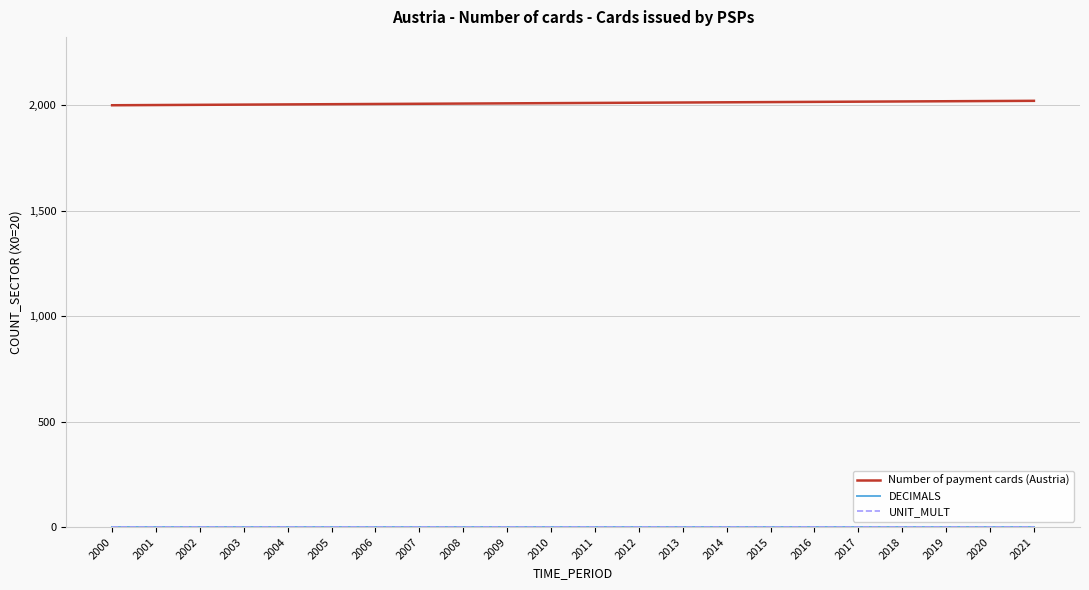

True or false: UNIT_MULT and Number of payment cards (Austria) intersect in this chart.

False